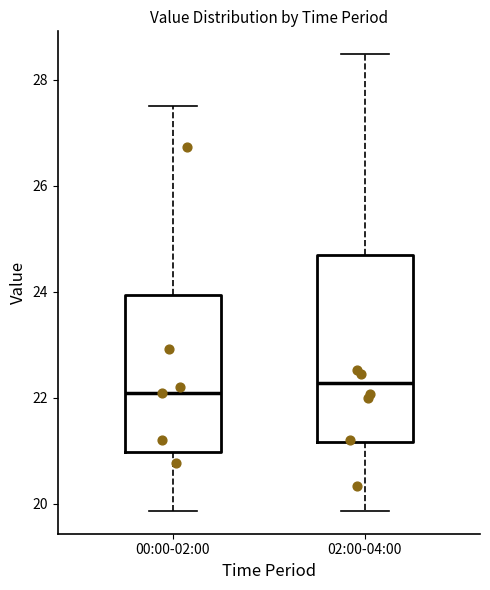

Where is the upper edge of the box for 02:00-04:00 on the y-axis? The values are not printed on the chart, so give them approximately, as read against the axis.

24.6